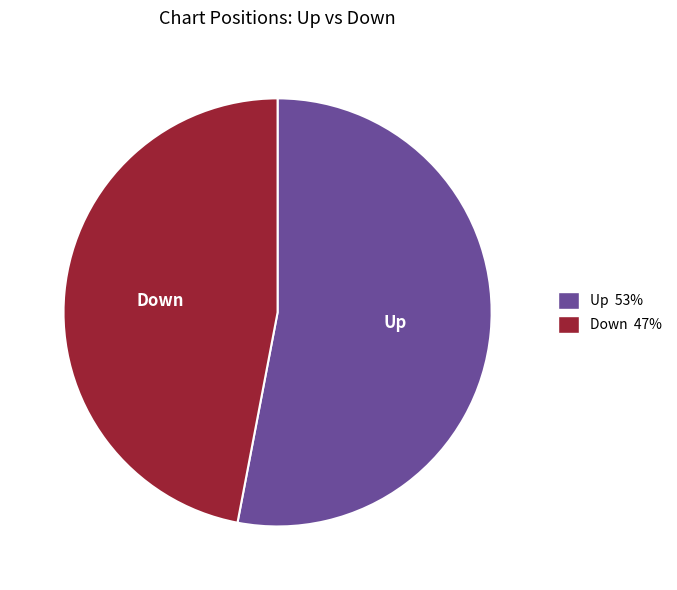

Is there any slice that represents more than half of the pie?

Yes